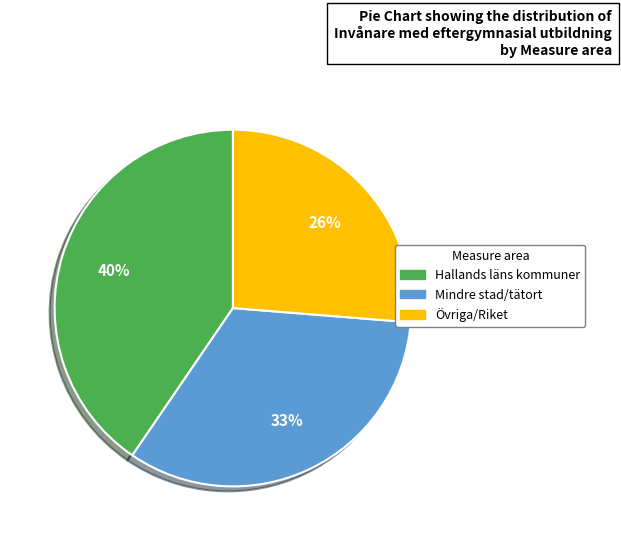

Approximately how many times larger is the value at Hallands läns kommuner compared to Övriga/Riket?

1.5